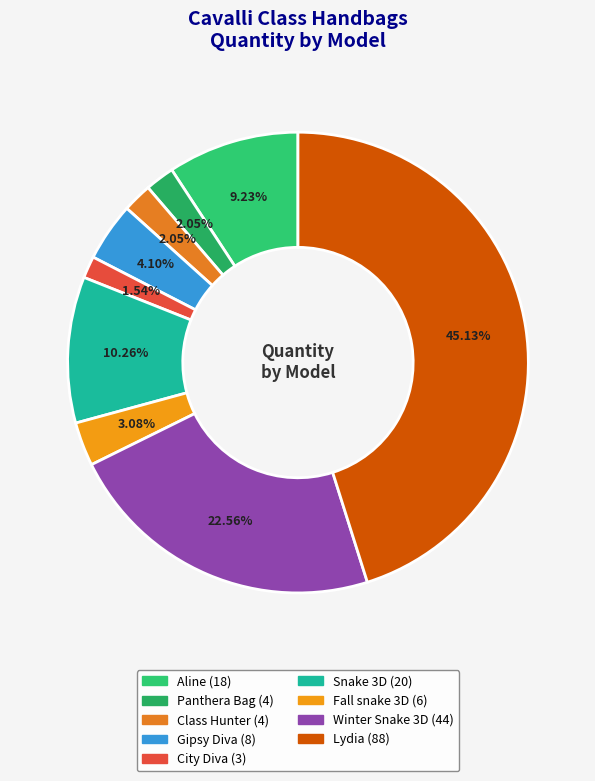

True or false: Fall snake 3D accounts for 3% of the total.

True